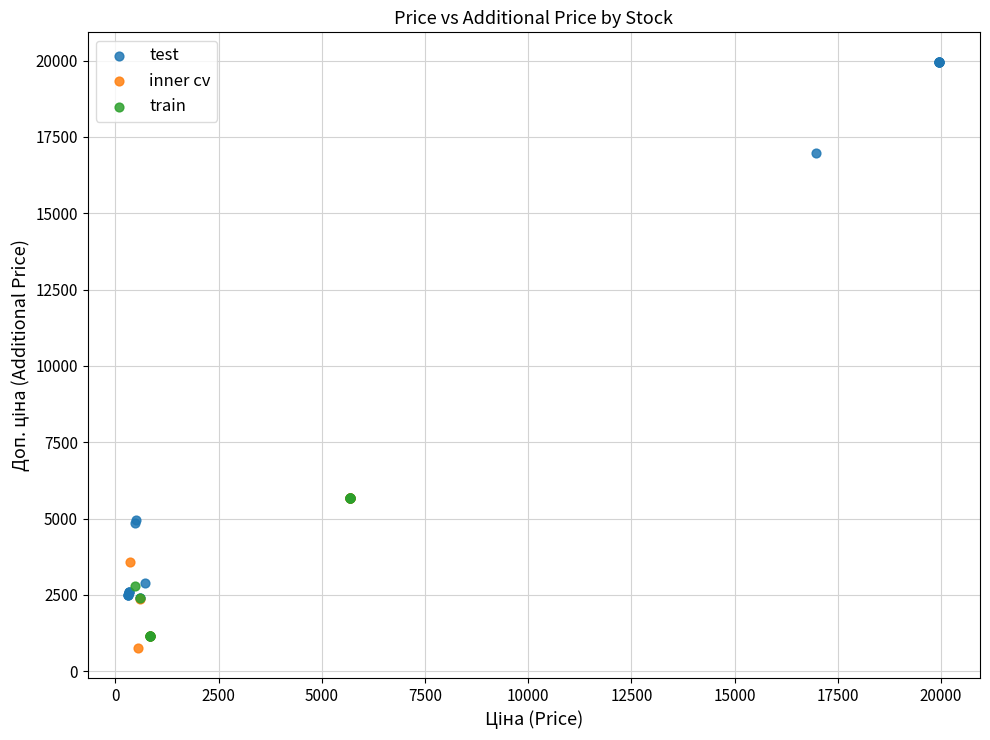

Which series has the largest Y range (max minus min)?

test